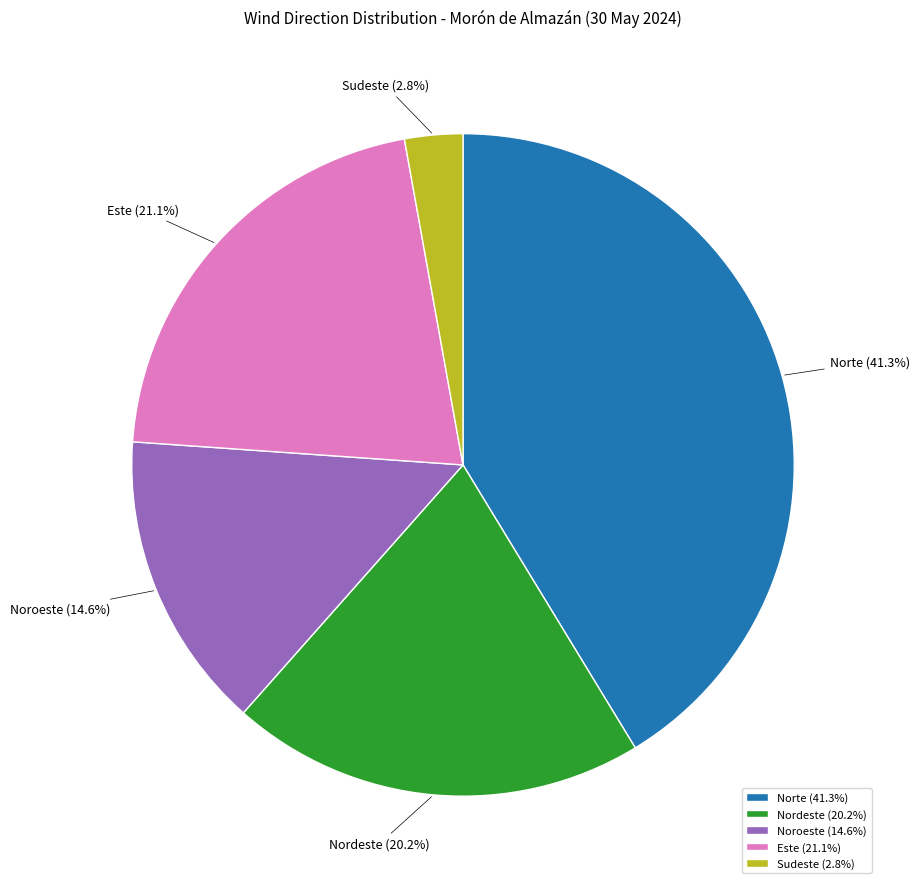

Which has a higher value, Este or Nordeste?

Este